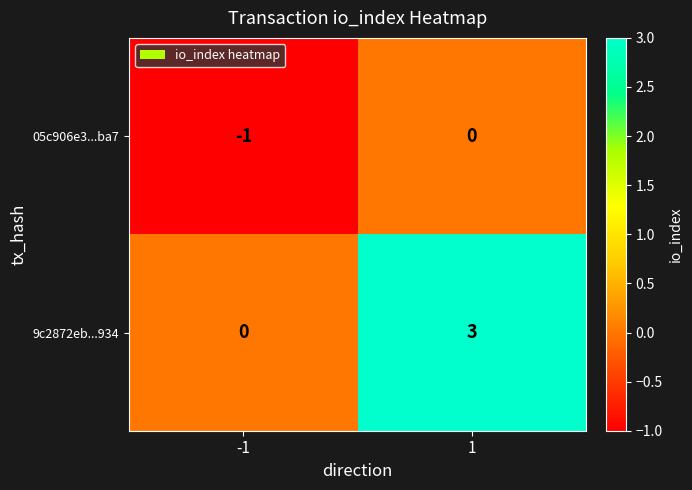

What is the difference between the maximum and minimum values in the 9c2872eb...934 series?

3